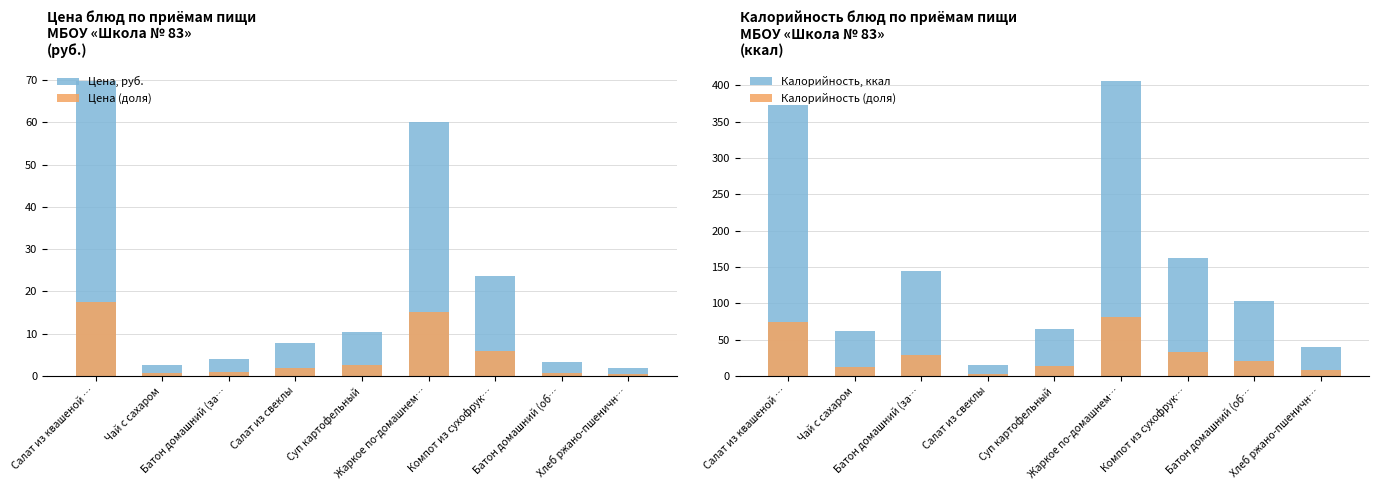

What is the value of the Цена, руб. bar at the 3rd from the left?

4.0